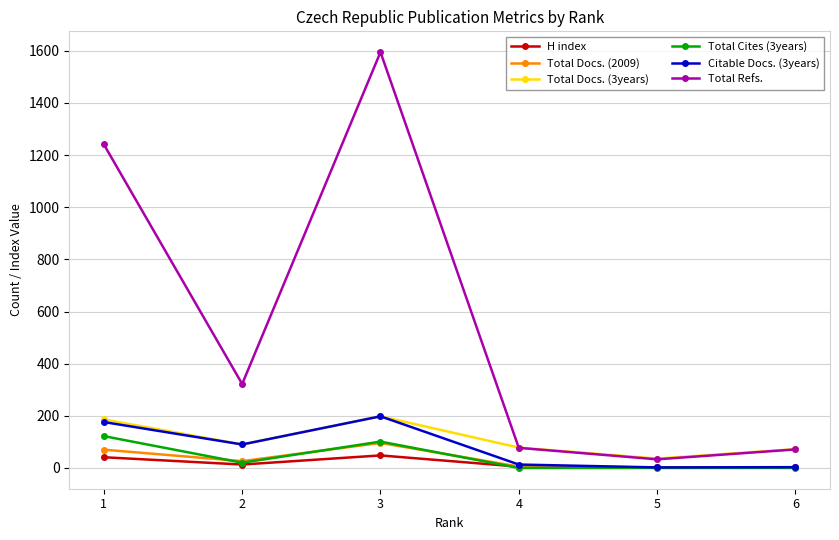

Which series has the largest total across all categories?

Total Refs.